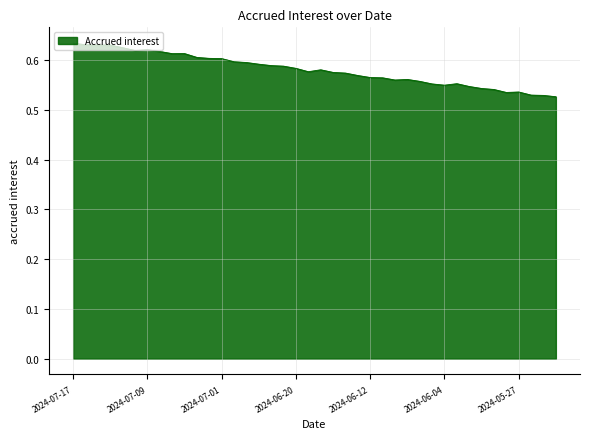

Does the chart display data point markers on the line(s)?

No